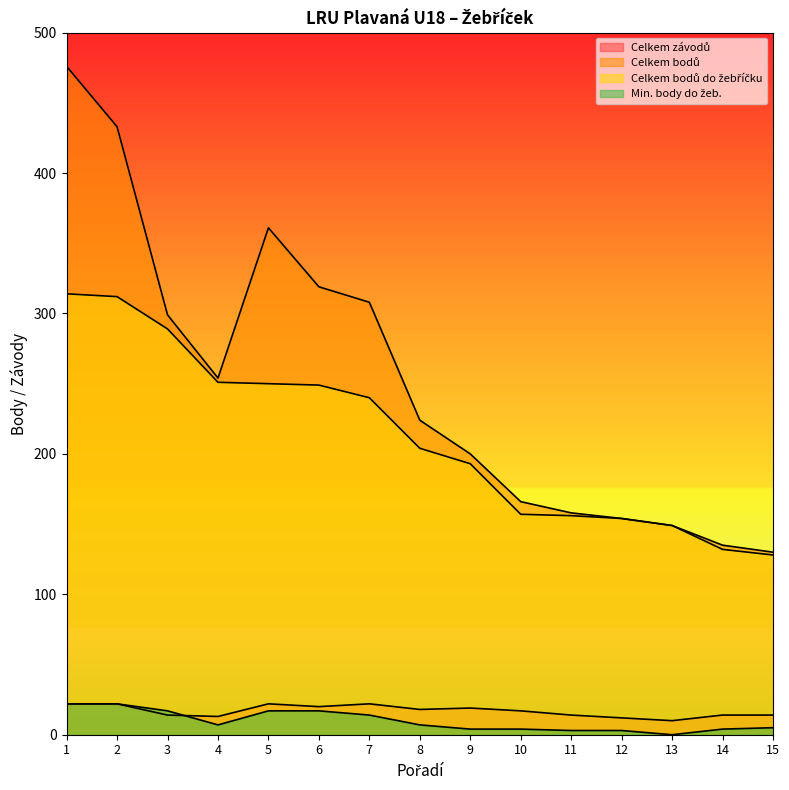

Where does the Celkem bodů do žebříčku series first go above 204?

1